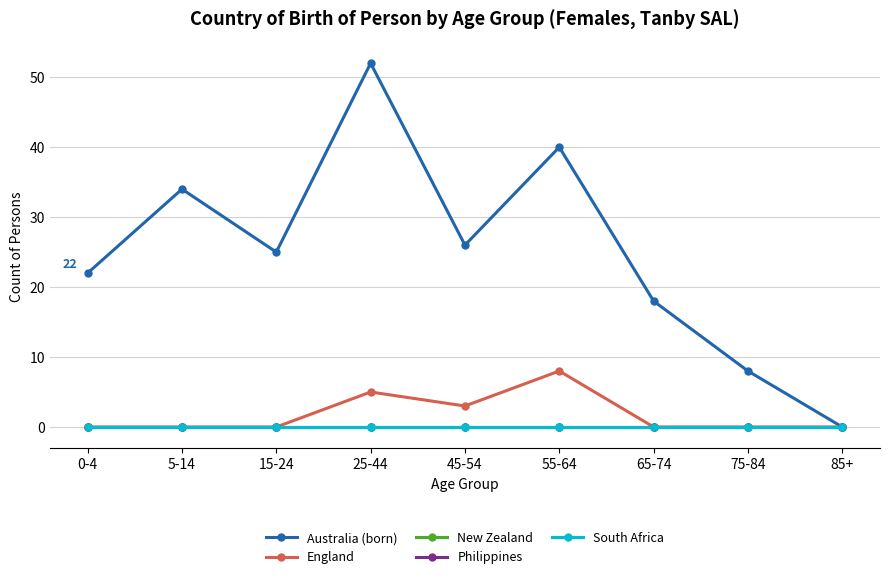

Which series has the largest total across all categories?

Australia (born)